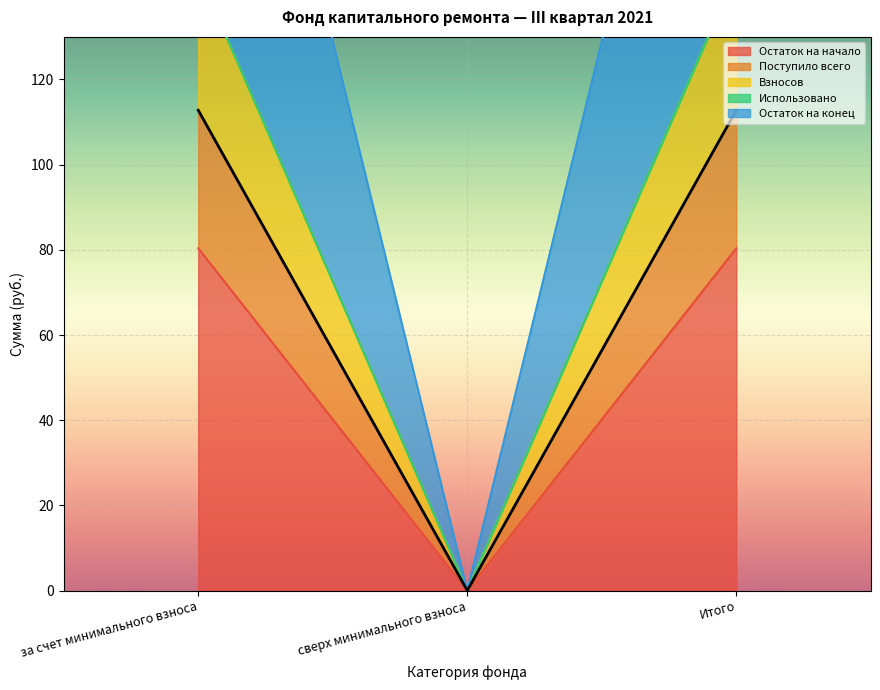

What value does the Остаток на начало series have at за счет минимального взноса?

80.4